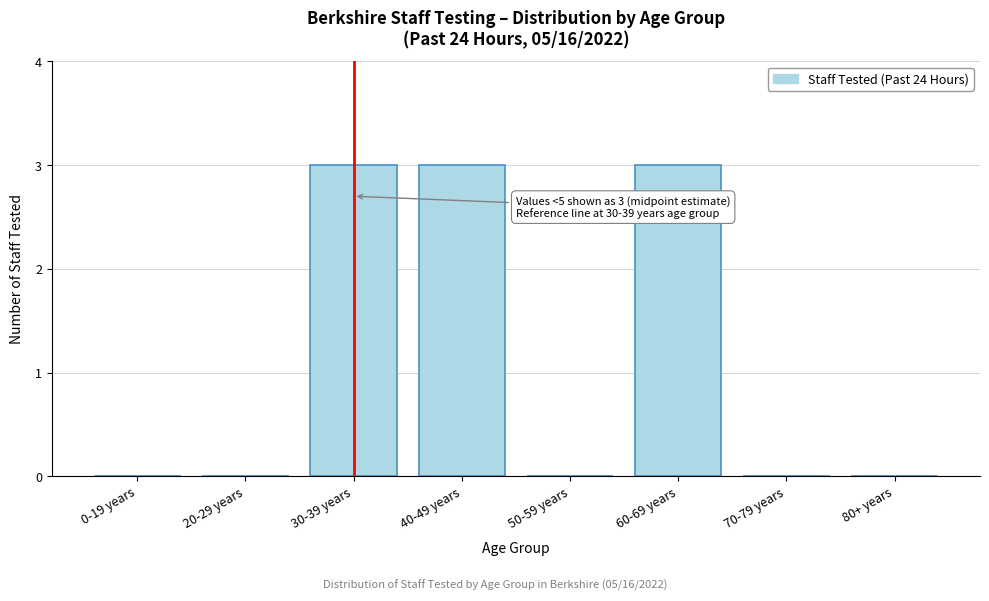

Reading left to right, transcribe all the data shown in this chart.

0-19 years=0	20-29 years=0	30-39 years=3	40-49 years=3	50-59 years=0	60-69 years=3	70-79 years=0	80+ years=0